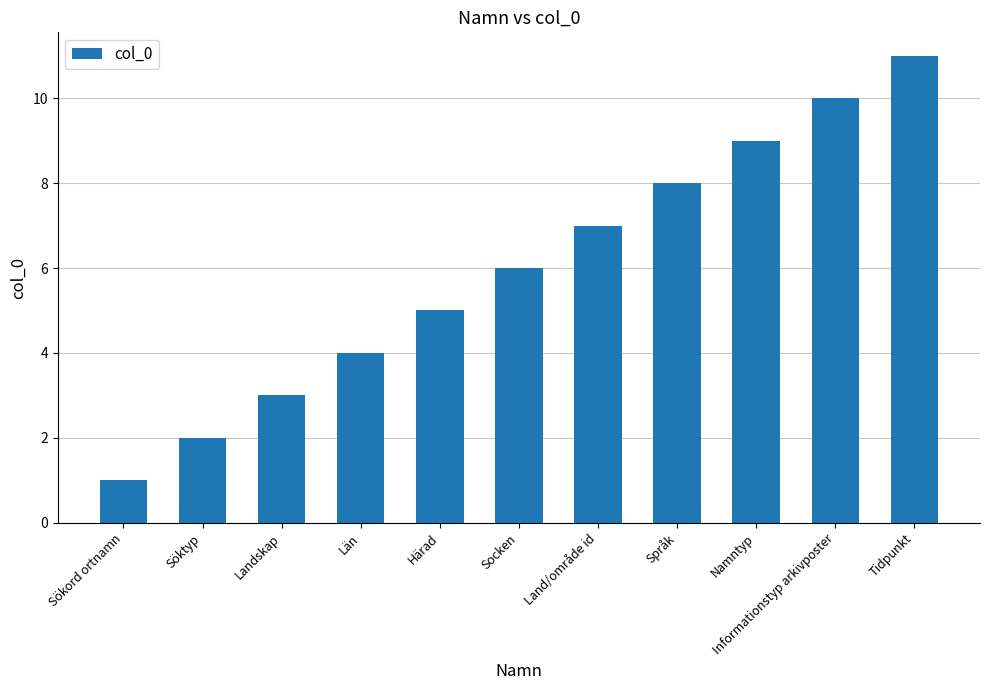

What is the difference between the values at Län and Informationstyp arkivposter?

6